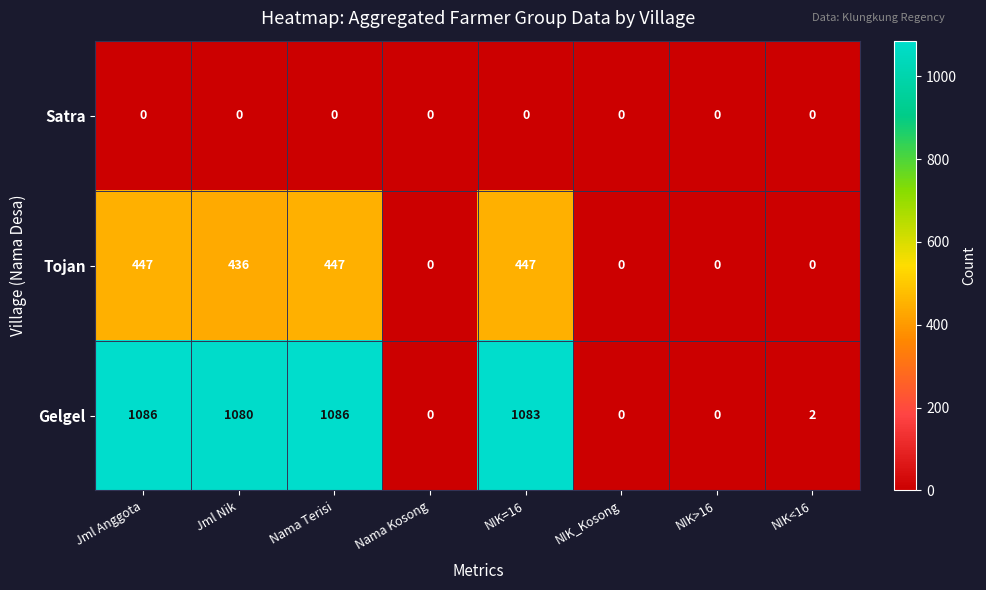

What is the greatest value displayed?

1086